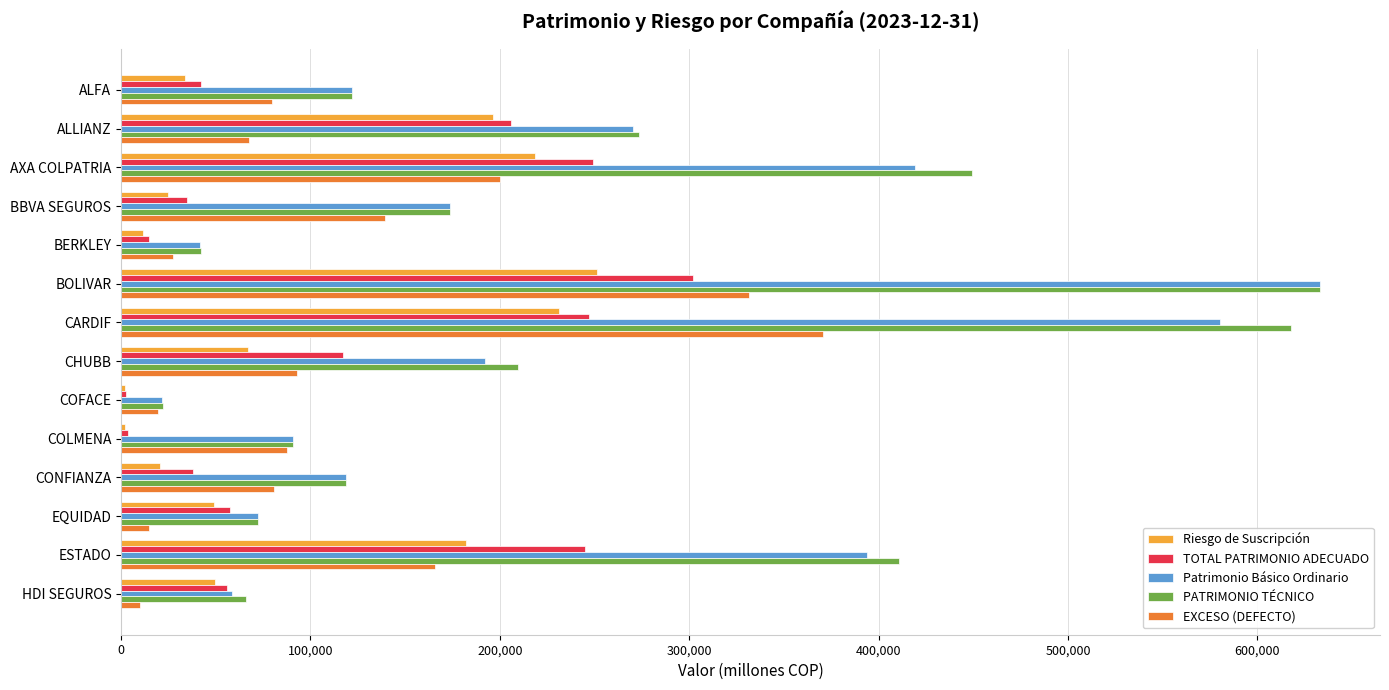

Is the value of Patrimonio Básico Ordinario at HDI SEGUROS greater than the value of EXCESO (DEFECTO) at EQUIDAD?

Yes